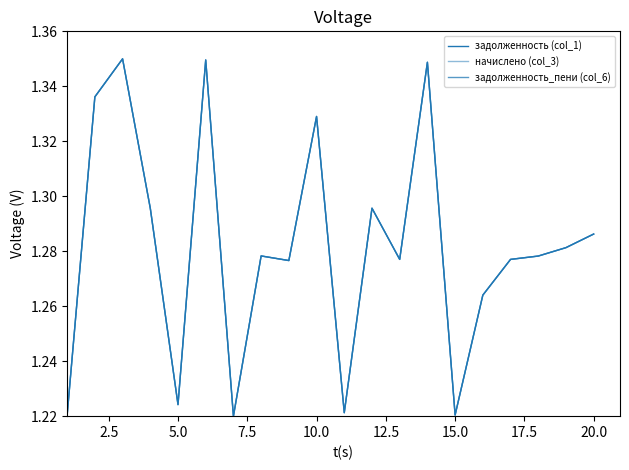

Which series has the largest total across all categories?

задолженность (col_1)